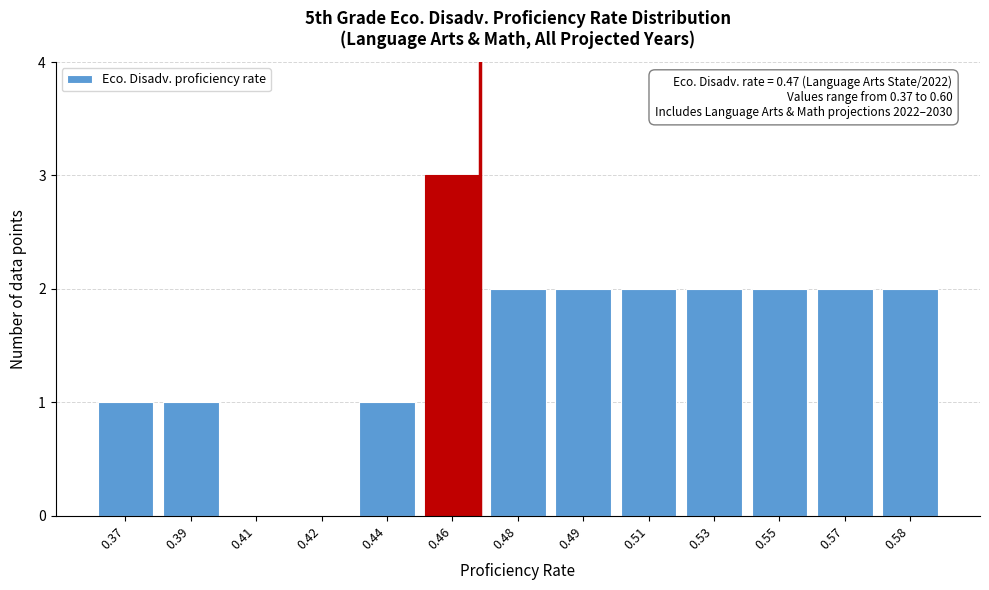

Reading left to right, transcribe all the data shown in this chart.

0.37=1	0.39=1	0.41=0	0.42=0	0.44=1	0.46=3	0.48=2	0.49=2	0.51=2	0.53=2	0.55=2	0.57=2	0.58=2